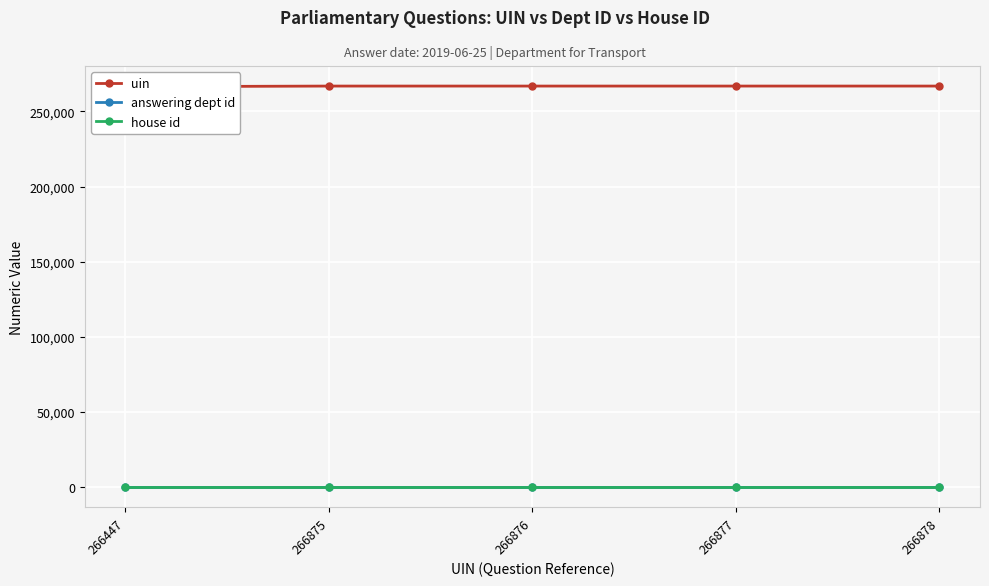

Which series has the largest total across all categories?

uin